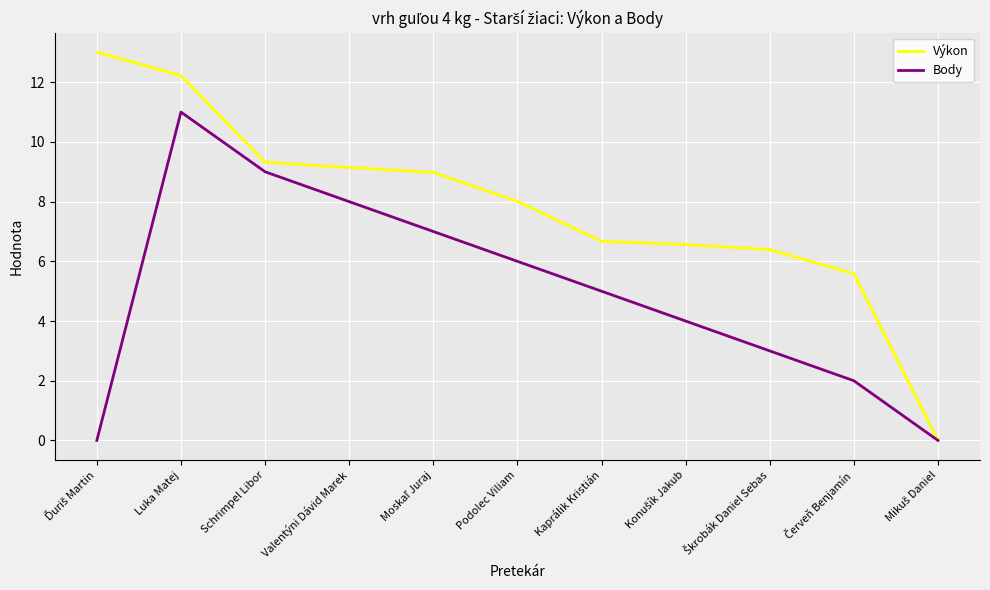

Which series has the widest spread of values?

Výkon